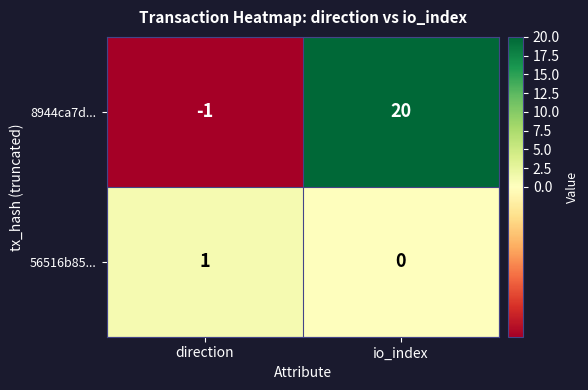

Reading left to right, extract all data points from this chart.

8944ca7d...: direction=-1	io_index=20
56516b85...: direction=1	io_index=0